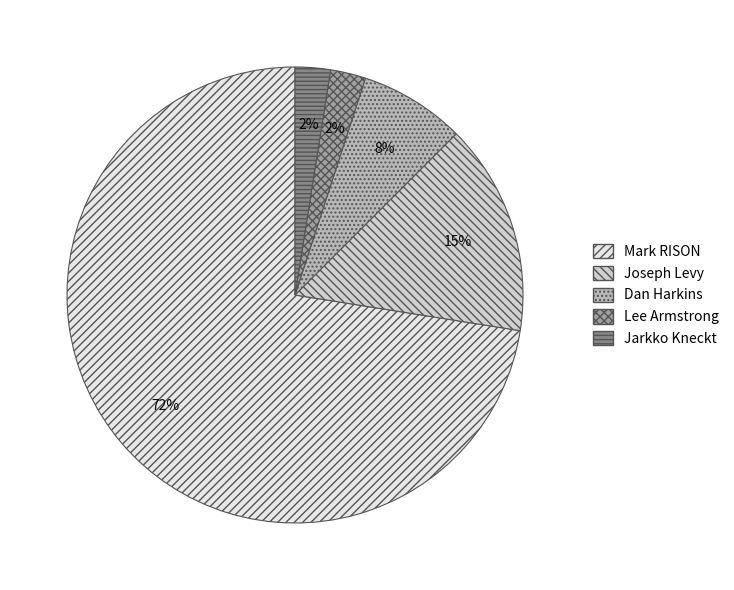

How many segments does this pie chart have?

5